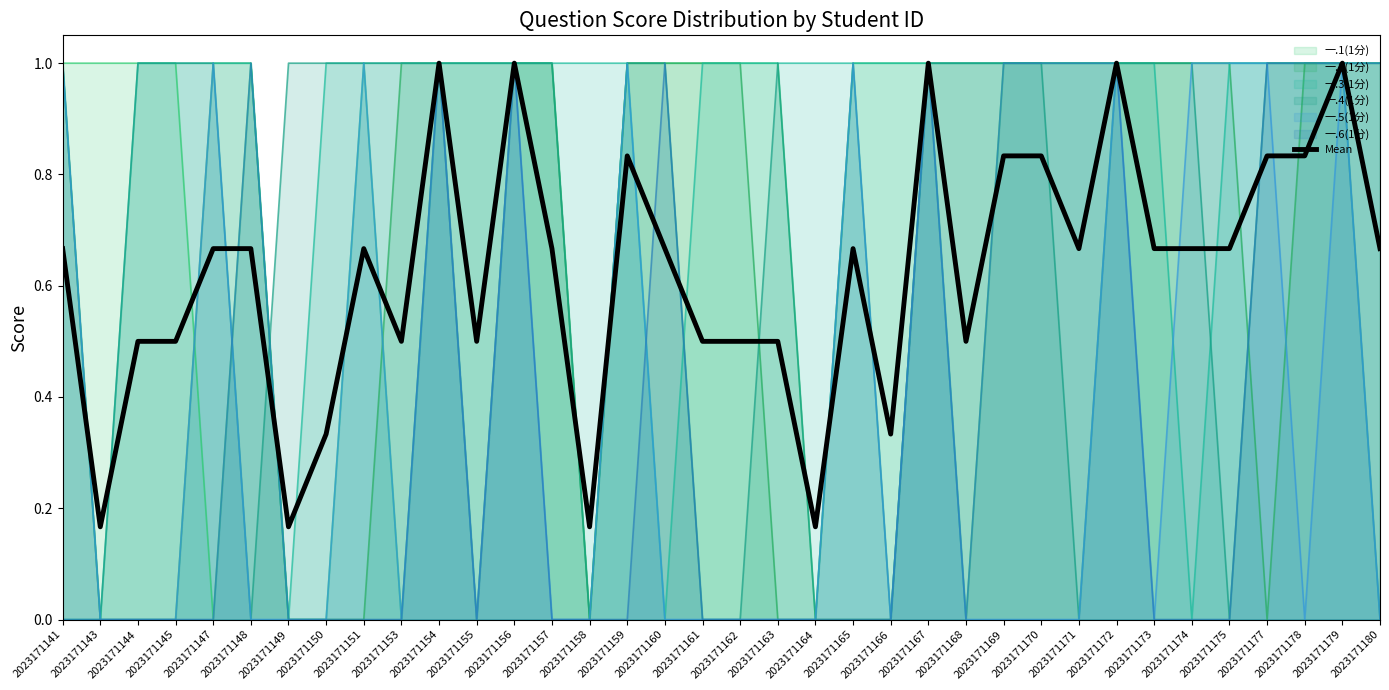

List the labels in order of value, largest first.

2023171154, 2023171156, 2023171167, 2023171172, 2023171179, 2023171159, 2023171169, 2023171170, 2023171177, 2023171178, 2023171141, 2023171147, 2023171148, 2023171151, 2023171157, 2023171160, 2023171165, 2023171171, 2023171173, 2023171174, 2023171175, 2023171180, 2023171144, 2023171145, 2023171153, 2023171155, 2023171161, 2023171162, 2023171163, 2023171168, 2023171150, 2023171166, 2023171143, 2023171149, 2023171158, 2023171164